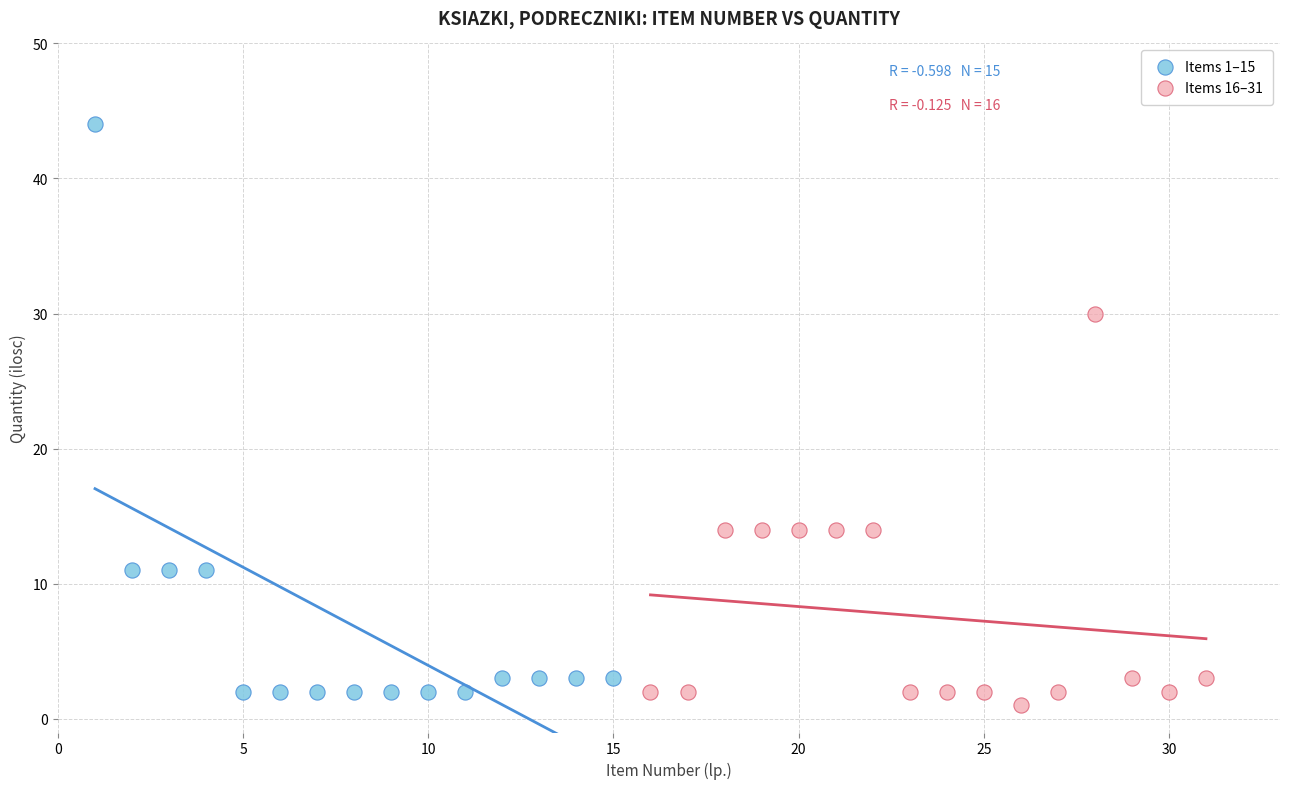

Which series has the largest Y range (max minus min)?

Items 1–15